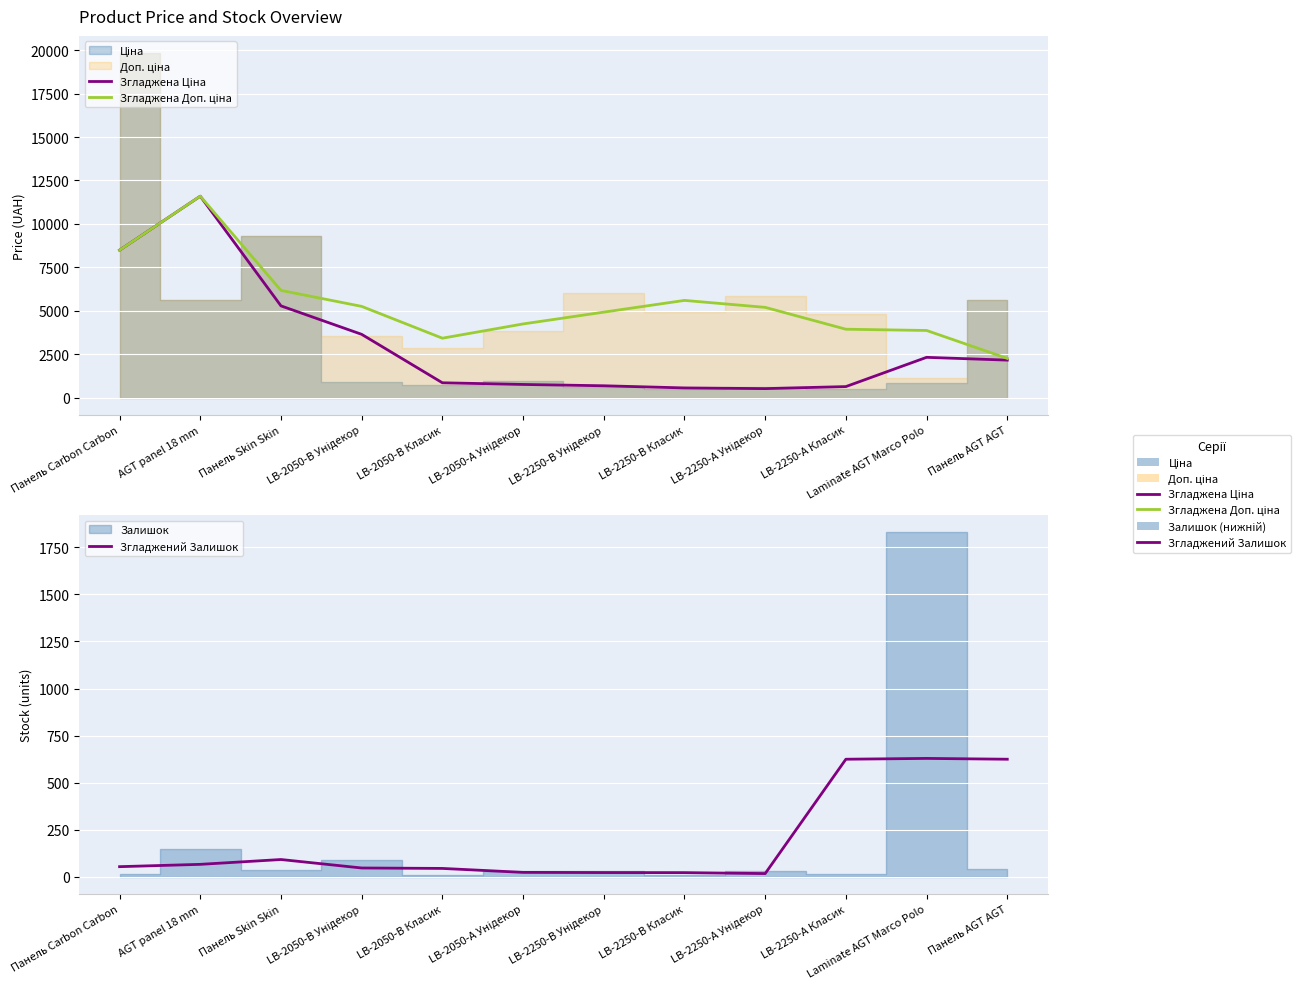

What is the smallest value displayed?

16.7